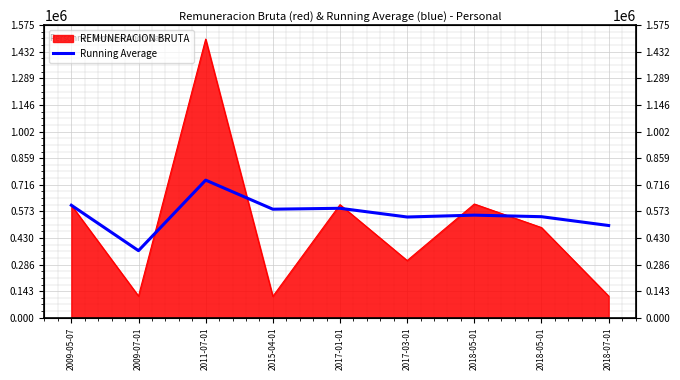

The value at 2018-07-01 is 129641.1. True or false?

False